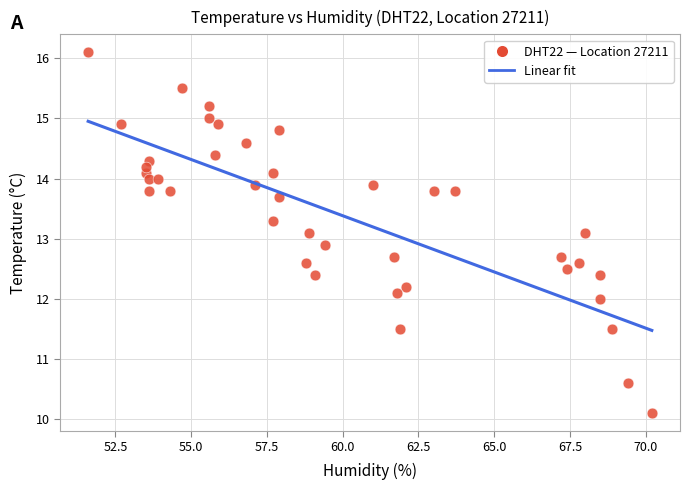

What is the range of Y values (max minus min)?

6.0